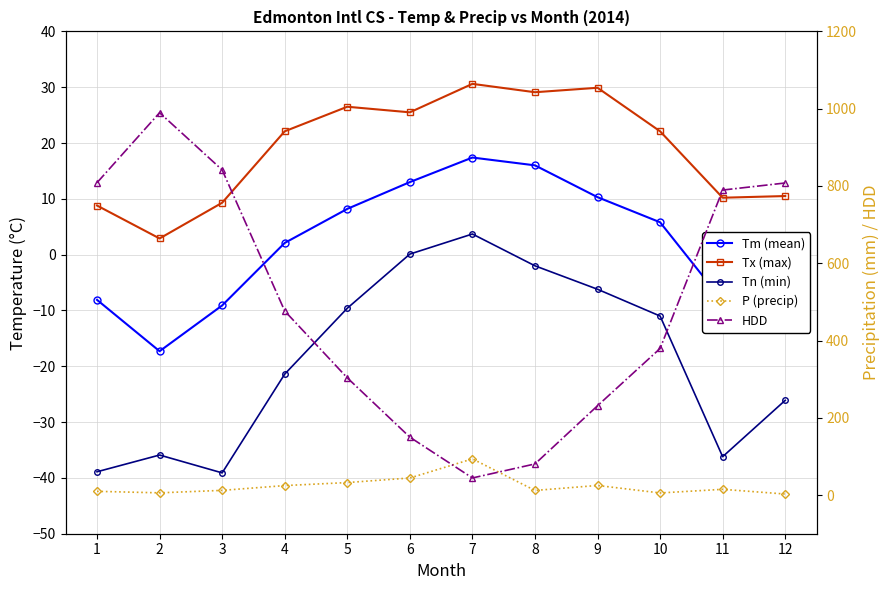

What are all the series names shown in the legend?

Tm (mean), Tx (max), Tn (min), P (precip), HDD